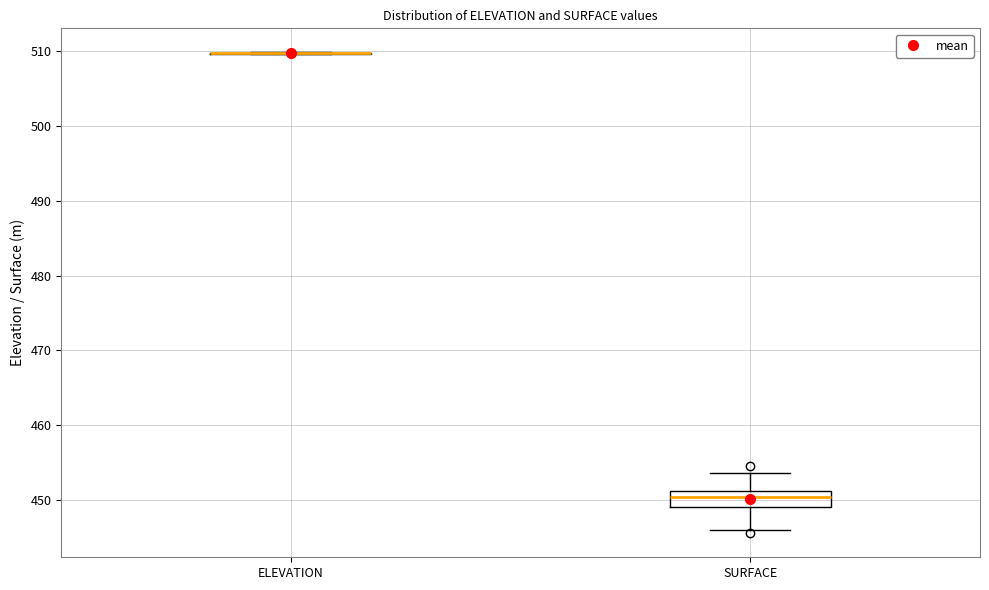

Reading left to right, transcribe this box plot: for each box, give where its median line is, the range the box spans, and where its two whiskers end, as read against the y-axis. The values are not printed on the chart, so give them approximately, as read against the axis.

ELEVATION: box collapsed to a line at 510, whiskers 510 to 510
SURFACE: median 450, box 449 to 451, whiskers 446 to 454